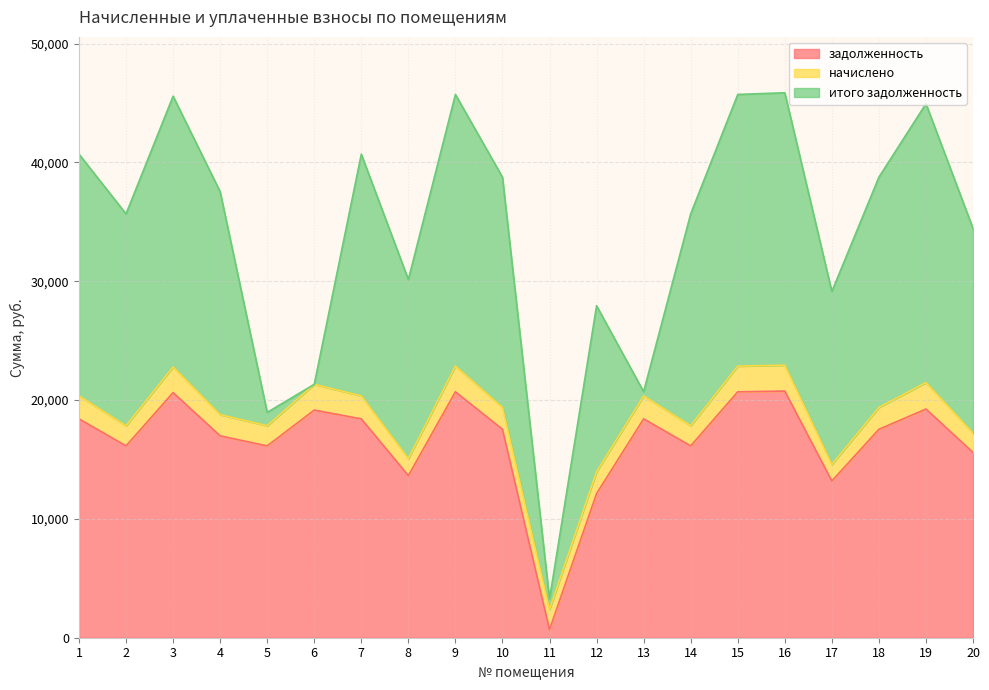

The value of начислено at 11 is 2917.5. True or false?

False